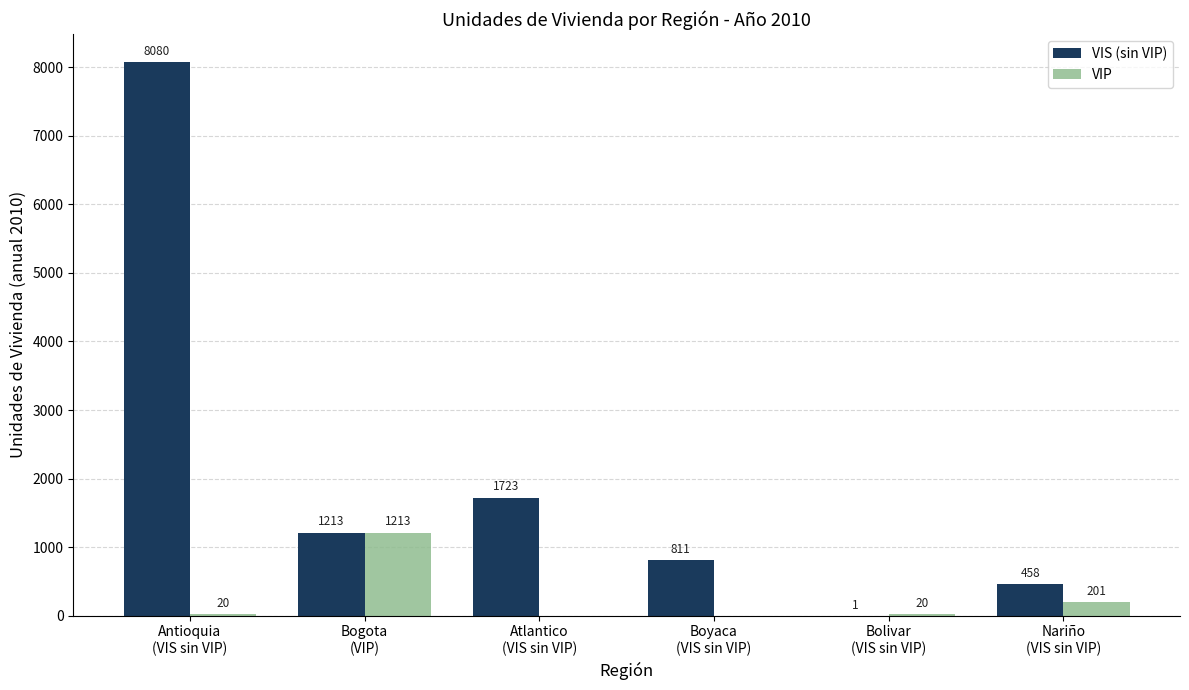

Are the bars grouped side by side (vs. stacked)?

Yes